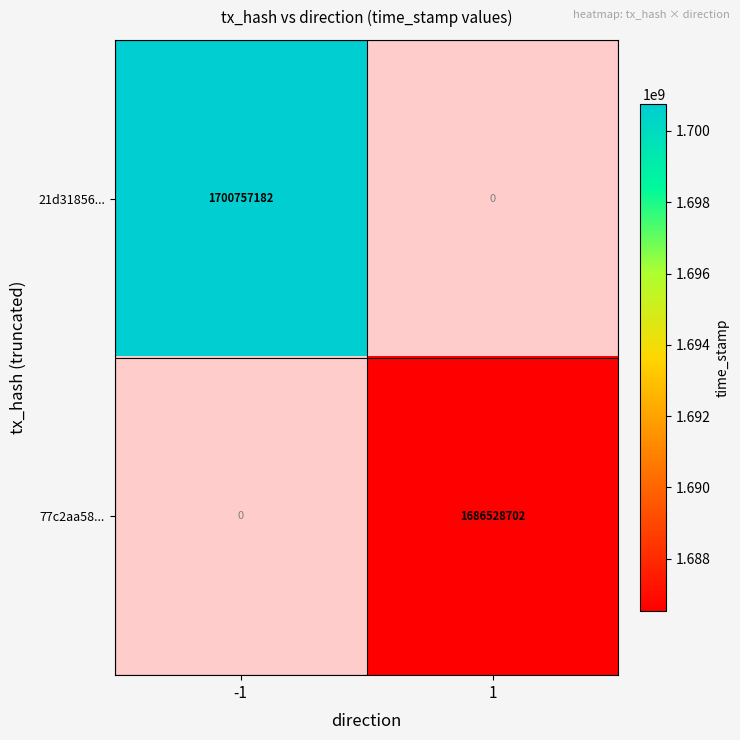

The 77c2aa58... series shows 2885761796 at 1. True or false?

False